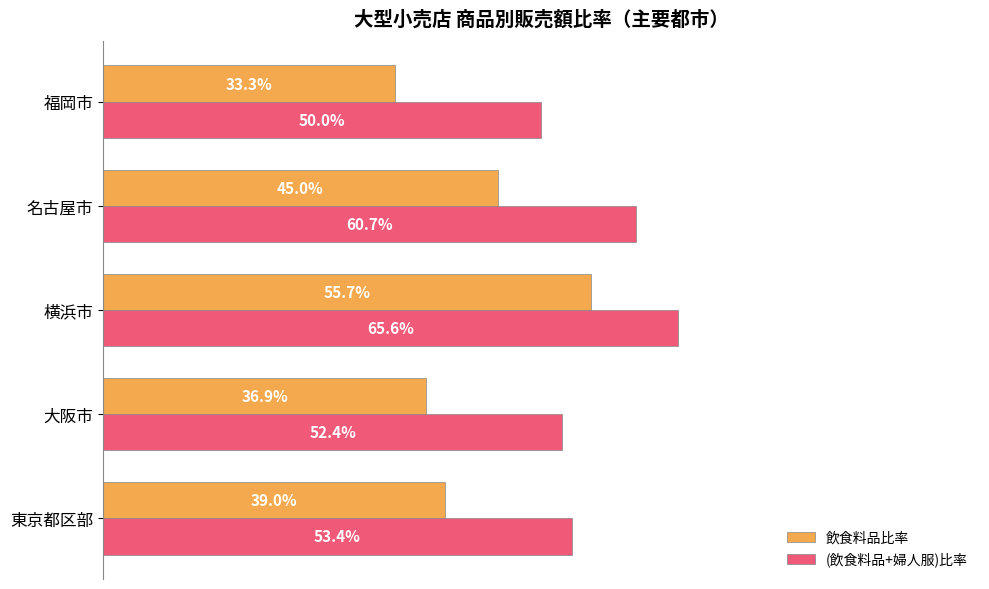

At which category is the sum across all series the highest?

横浜市